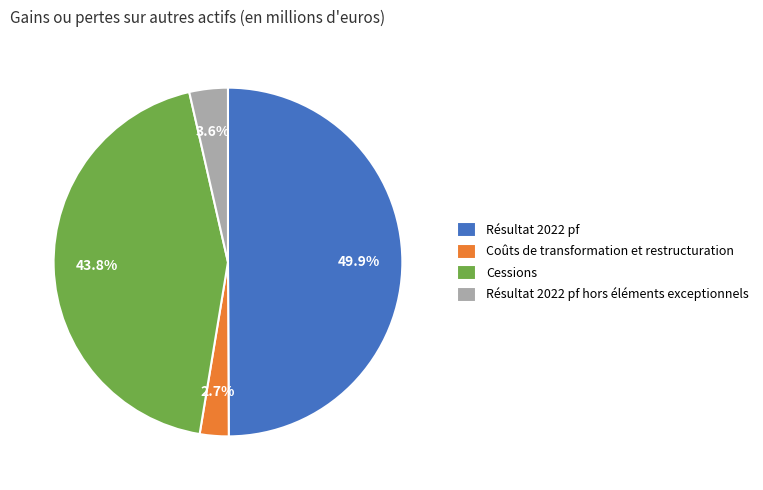

Does Résultat 2022 pf hors éléments exceptionnels represent more than half of the total?

No